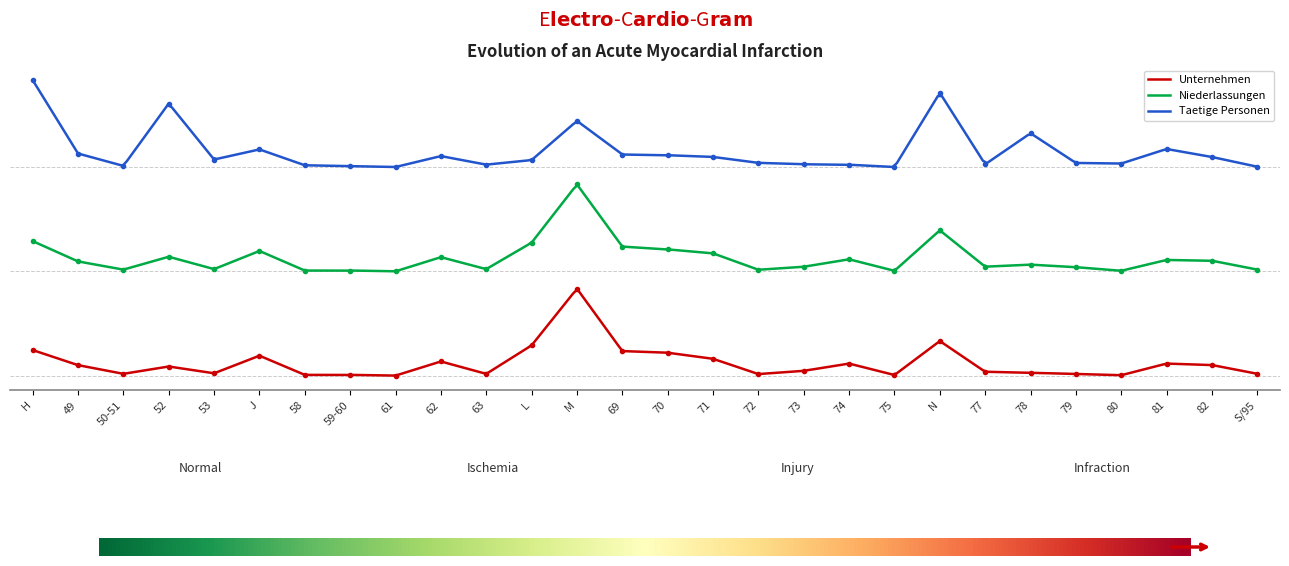

What is the label of the 22nd point from the left?

77